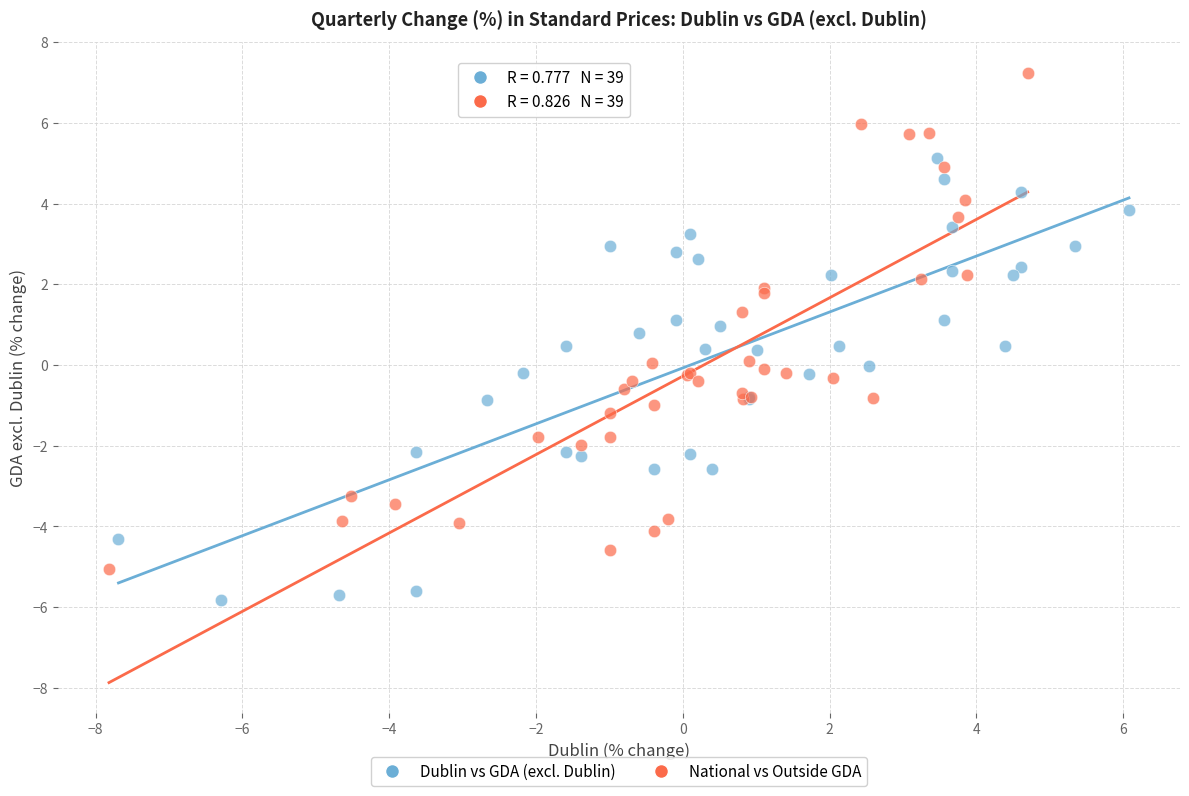

Which series reaches the minimum Y coordinate?

Dublin vs GDA (excl. Dublin)